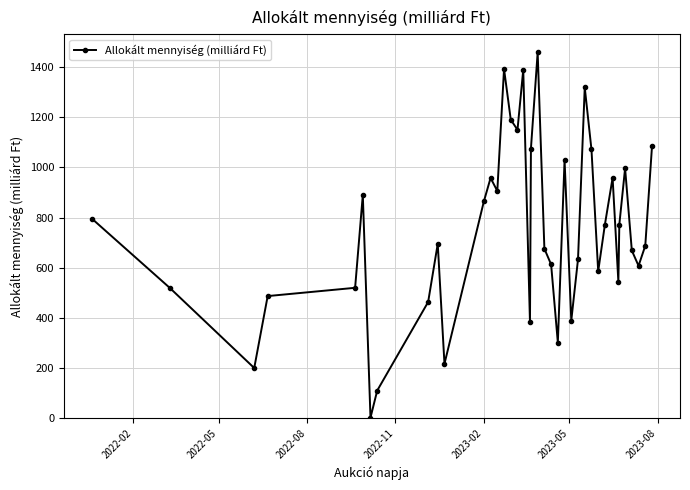

How many interior local valleys (lower than both neighbors) does the data have?

11